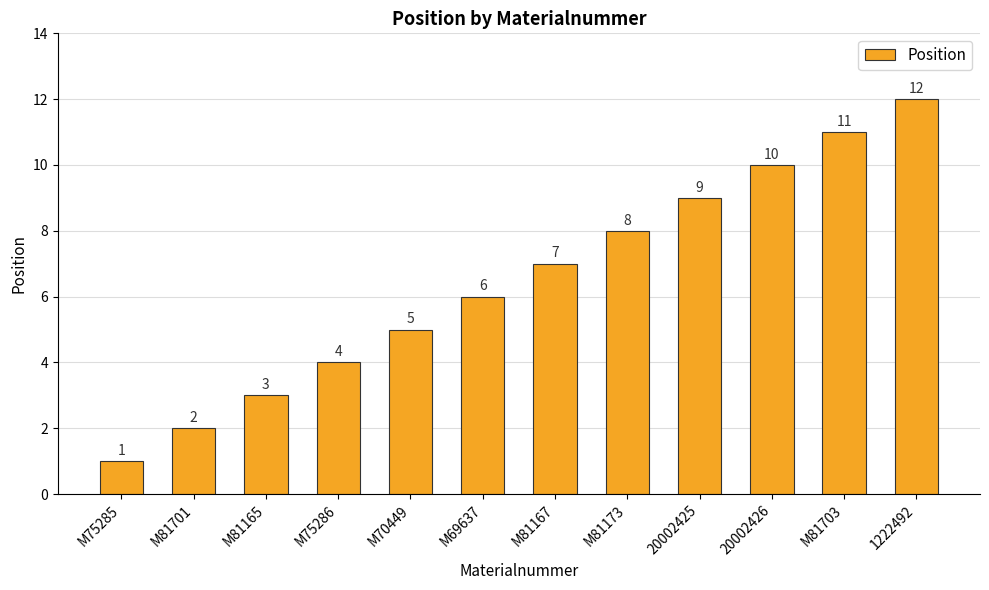

What is the change in value from M81165 to M70449?

+2